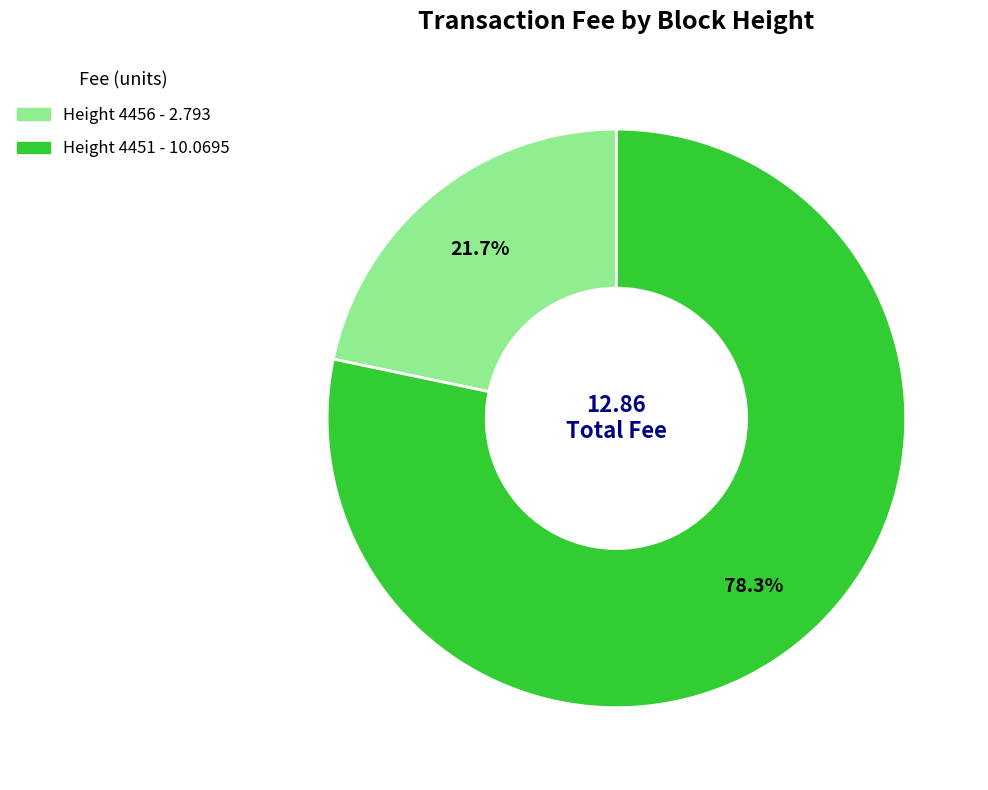

Does any single category account for the majority?

Yes